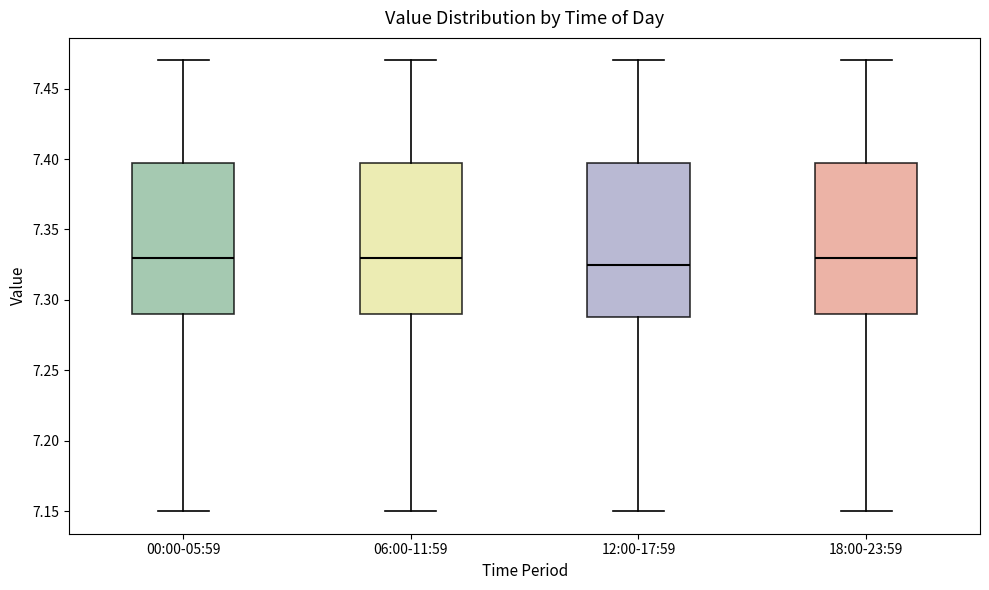

Reading left to right, transcribe this box plot: for each box, give where its median line is, the range the box spans, and where its two whiskers end, as read against the y-axis. The values are not printed on the chart, so give them approximately, as read against the axis.

00:00-05:59: median 7.330, box 7.290 to 7.400, whiskers 7.150 to 7.470
06:00-11:59: median 7.330, box 7.290 to 7.400, whiskers 7.150 to 7.470
12:00-17:59: median 7.325, box 7.290 to 7.400, whiskers 7.150 to 7.470
18:00-23:59: median 7.330, box 7.290 to 7.400, whiskers 7.150 to 7.470